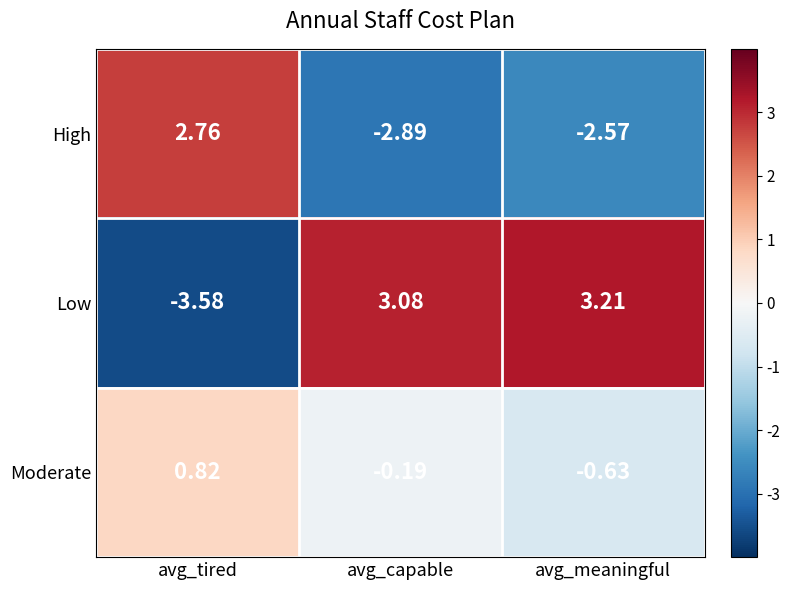

Which series changed the most between avg_tired and avg_capable?

Low